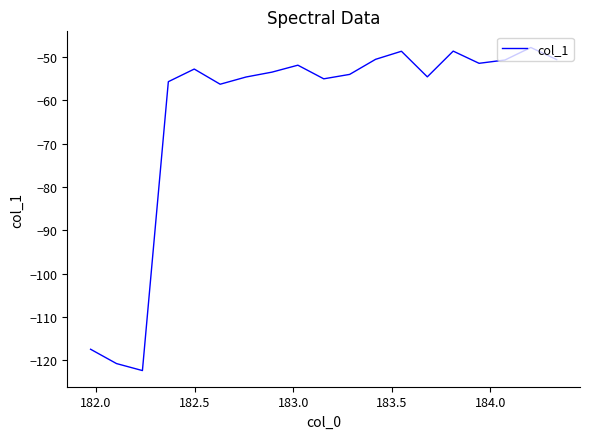

What is the difference between the second highest and minimum values?

73.7